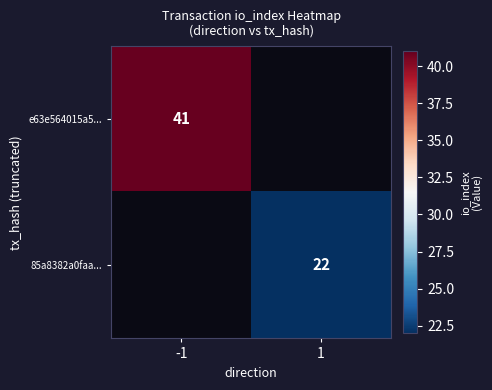

True or false: 85a8382a0faa... has a value of 22 at 1.

True